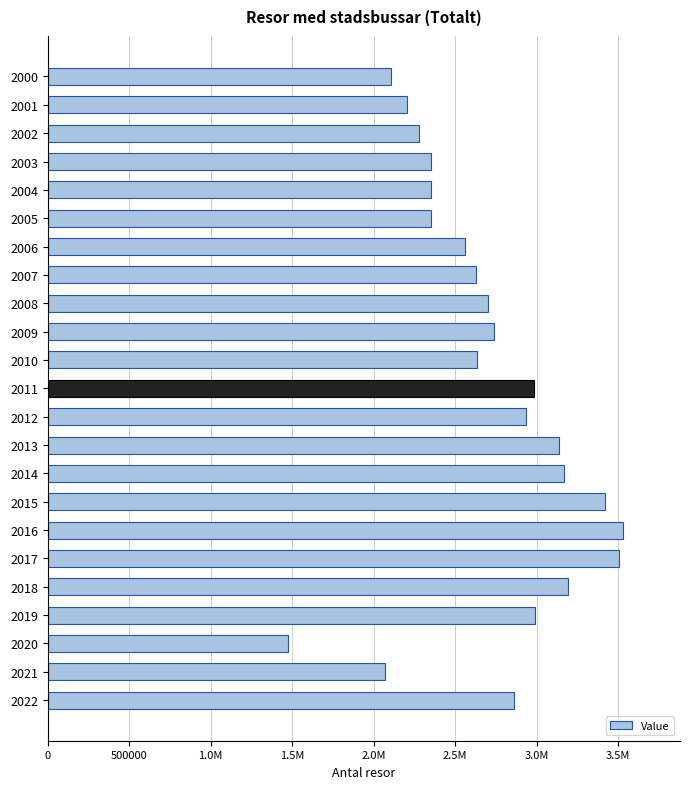

What is the minimum value shown in the chart?

1473780